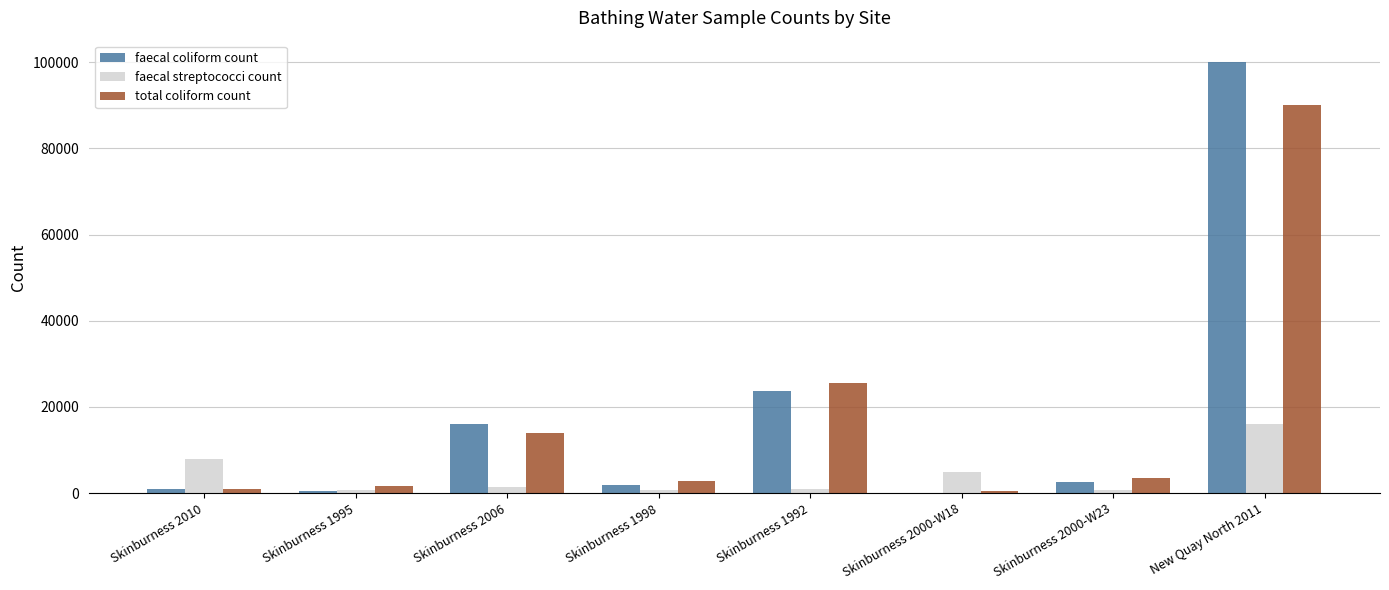

Which series changed the most between Skinburness 2010 and Skinburness 2000-W23?

faecal streptococci count